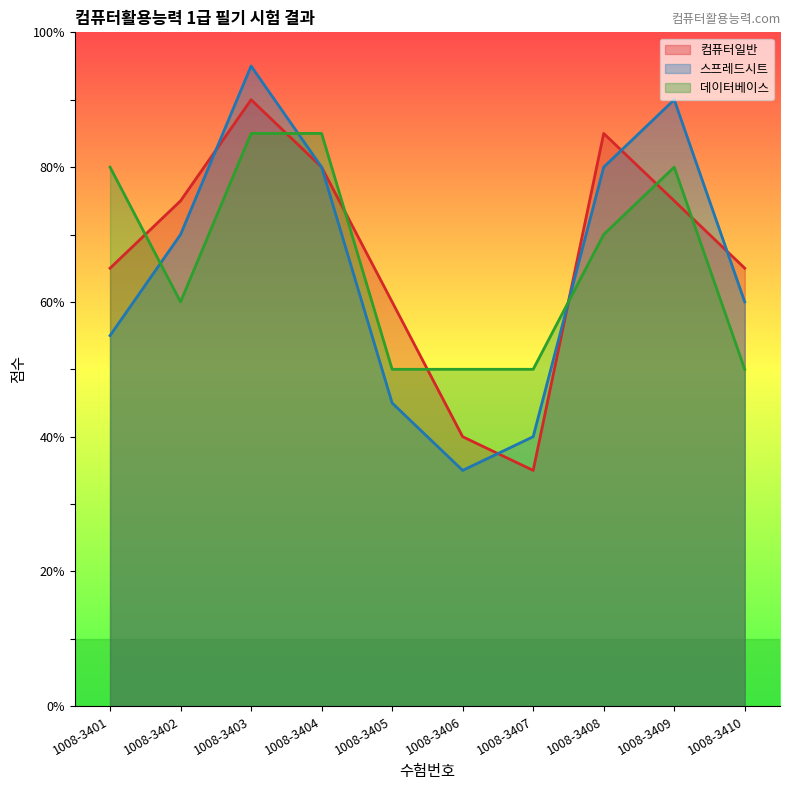

How many interior local valleys does the 스프레드시트 series have?

1